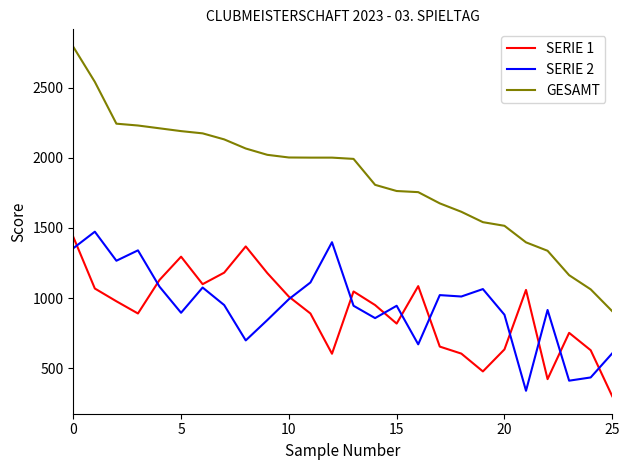

Which series has the largest total across all categories?

GESAMT